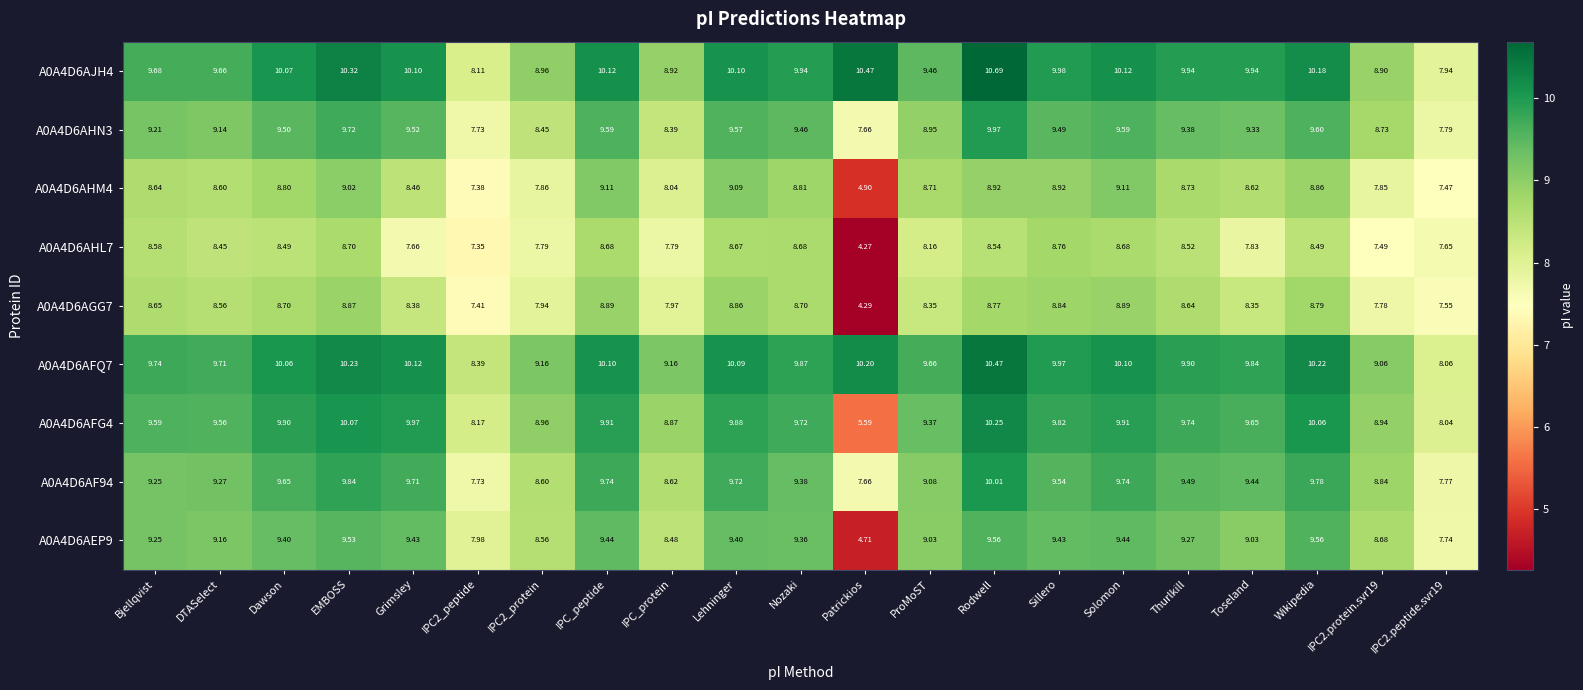

Is the value of A0A4D6AF94 at EMBOSS greater than the value of A0A4D6AHL7 at Patrickios?

Yes